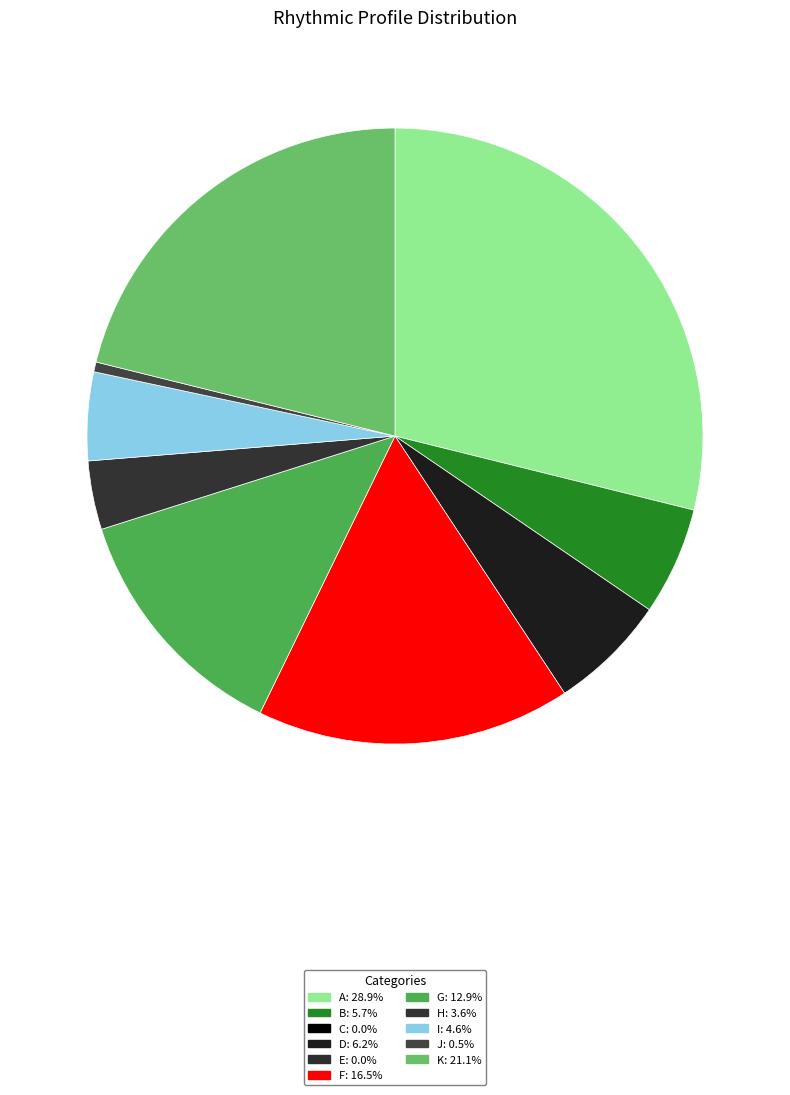

Which slice is the smallest?

C